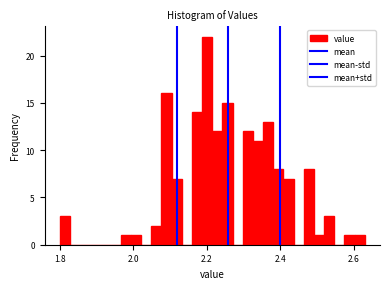

Read against the x-axis, roughly where is the centre of the tallest bar?

2.20